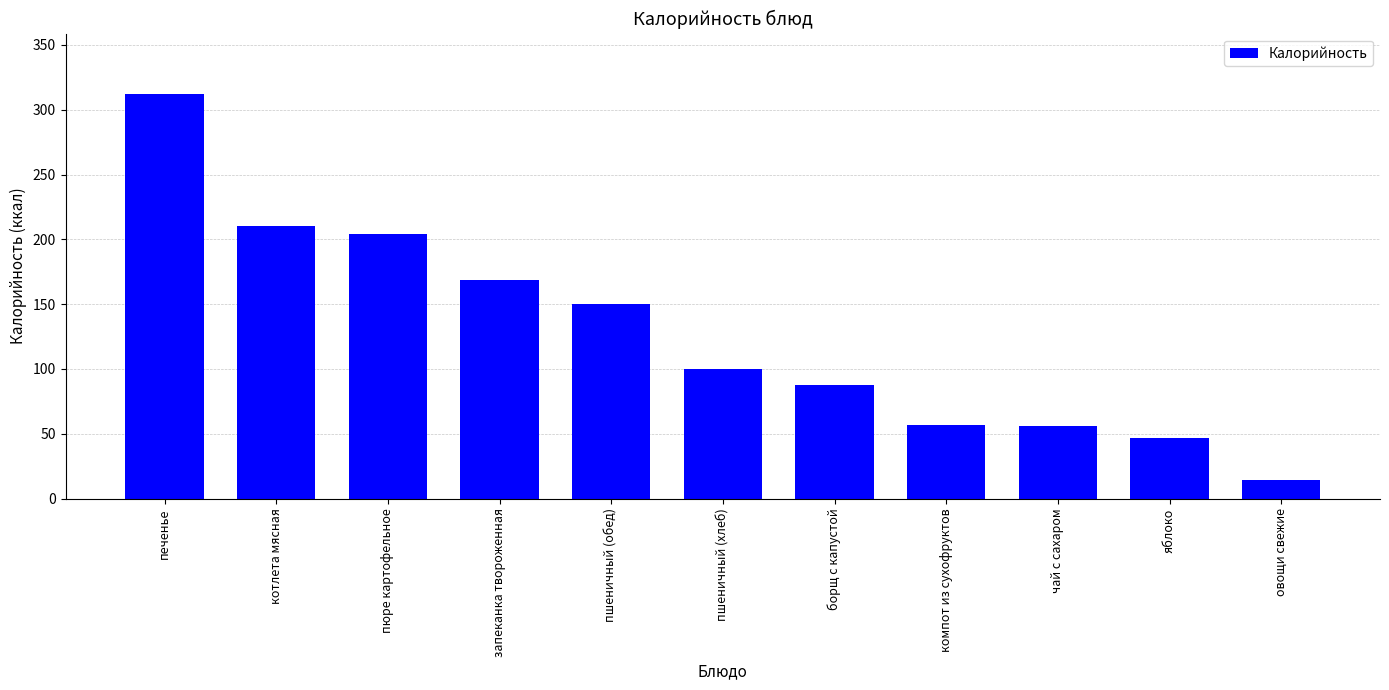

What is the minimum value shown in the chart?

14.0